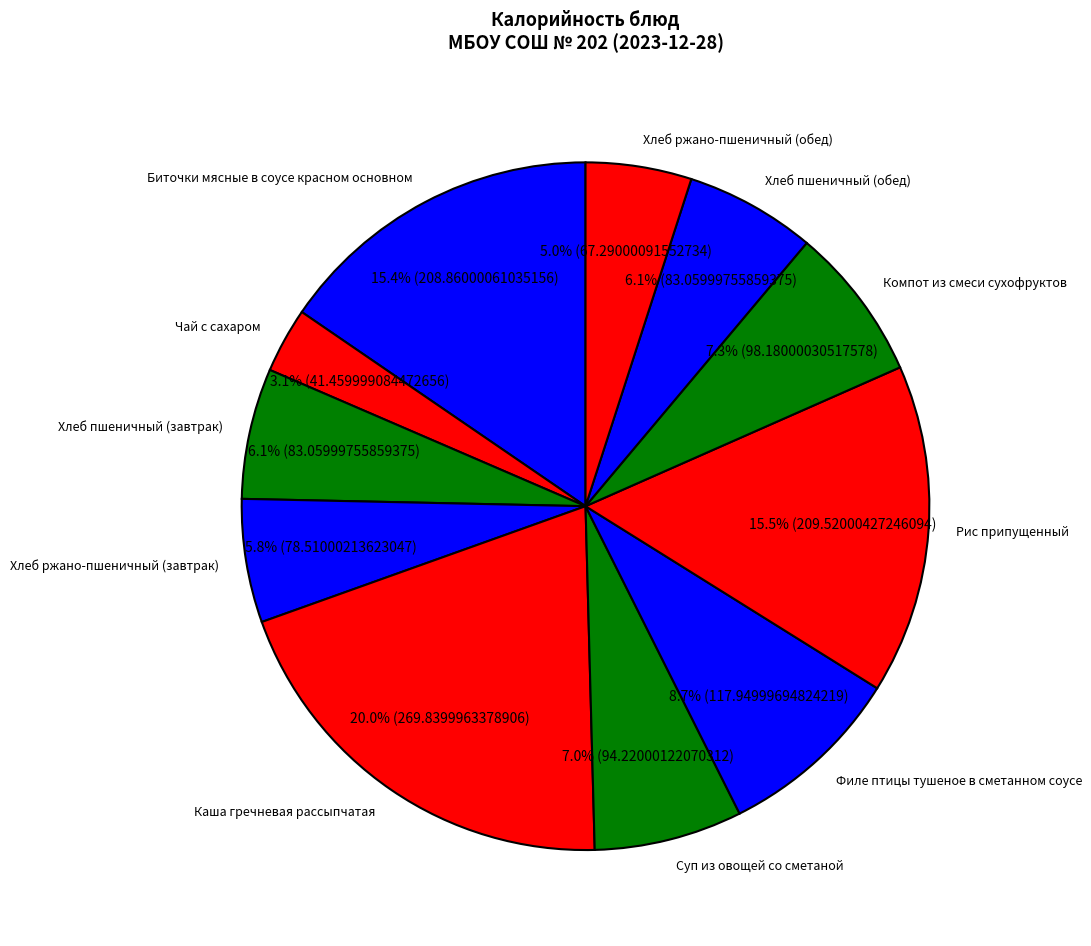

Is it true that Хлеб пшеничный (обед) is 1% of the pie?

False